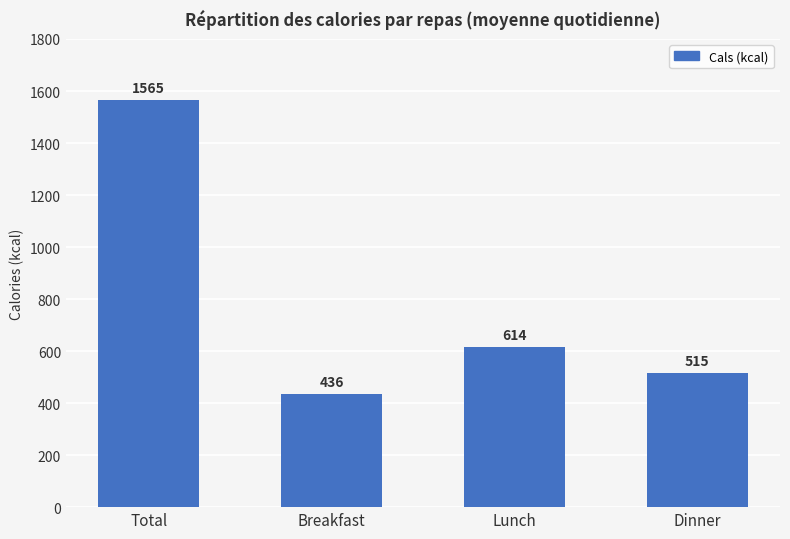

The value at Dinner is 515. True or false?

True